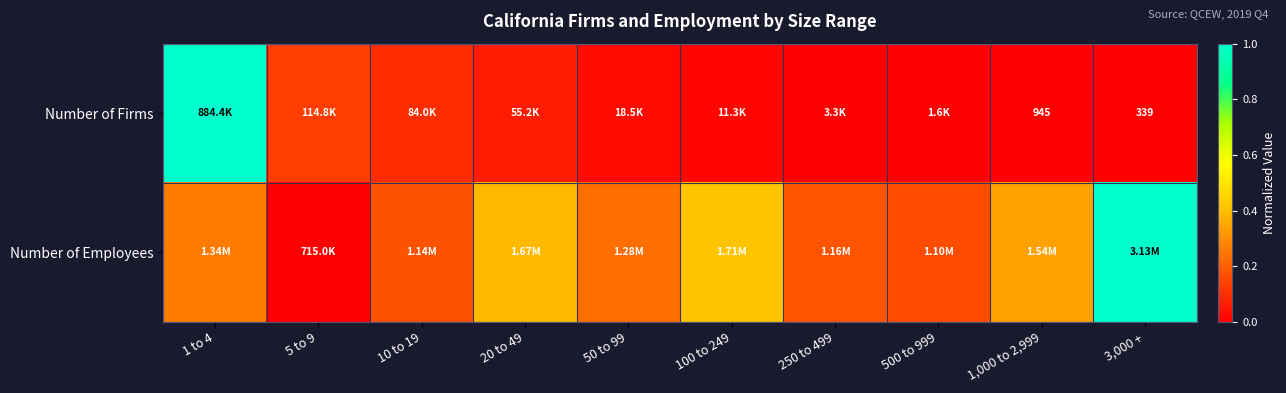

Which series has the widest spread of values?

Number of Employees